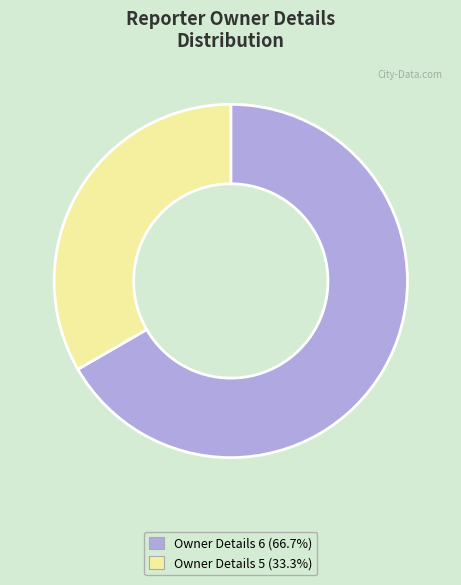

Does any single category account for the majority?

Yes